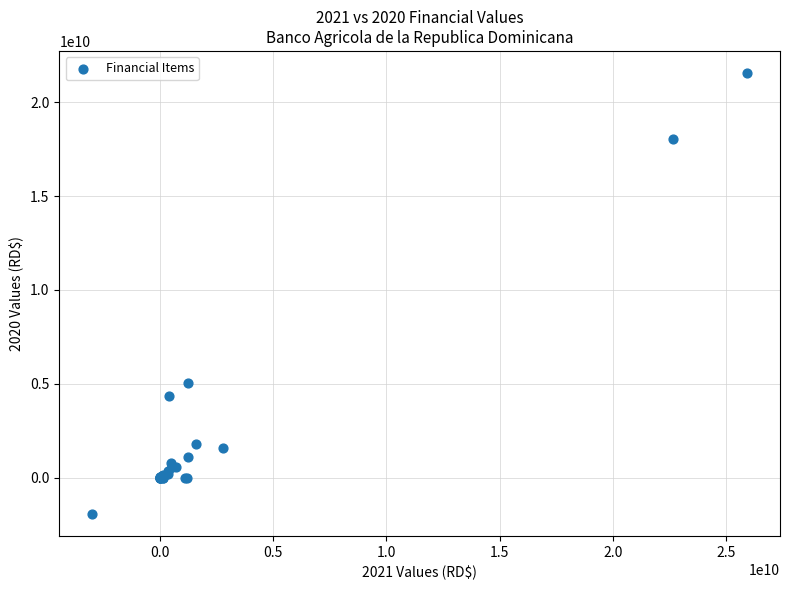

What Y value in the scatter plot is closest to 9811412210?

5060254340.7